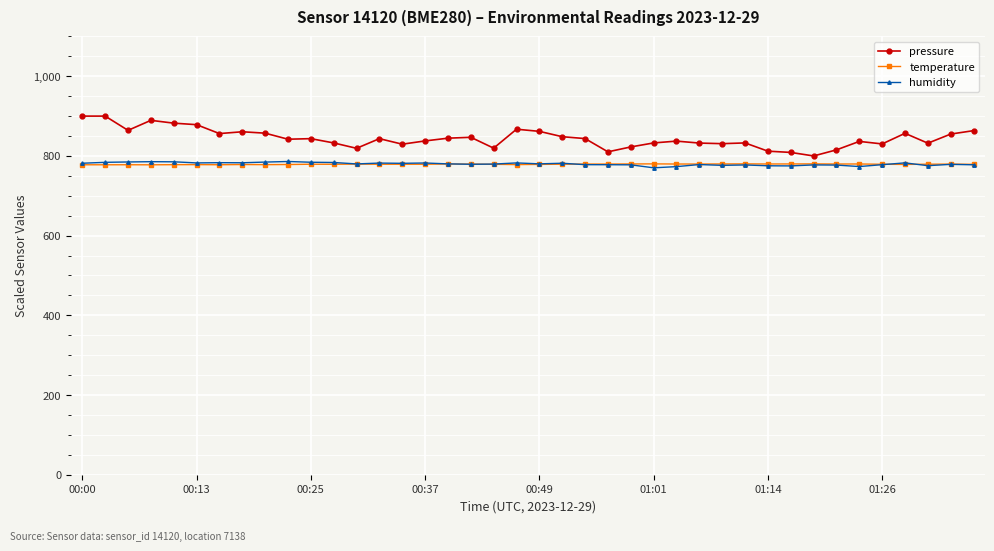

Which series has the widest spread of values?

pressure